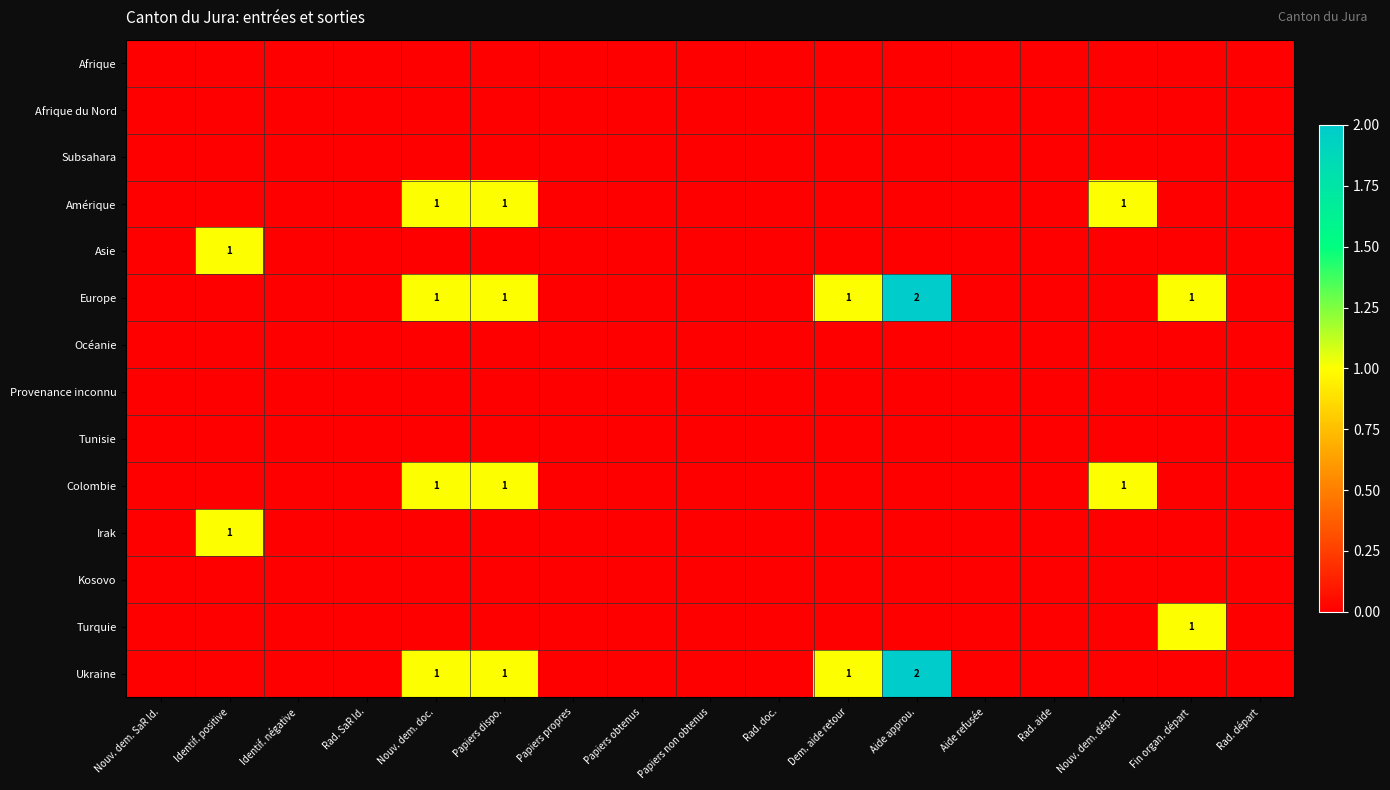

Which series changed the most between Nouv. dem. doc. and Dem. aide retour?

Amérique